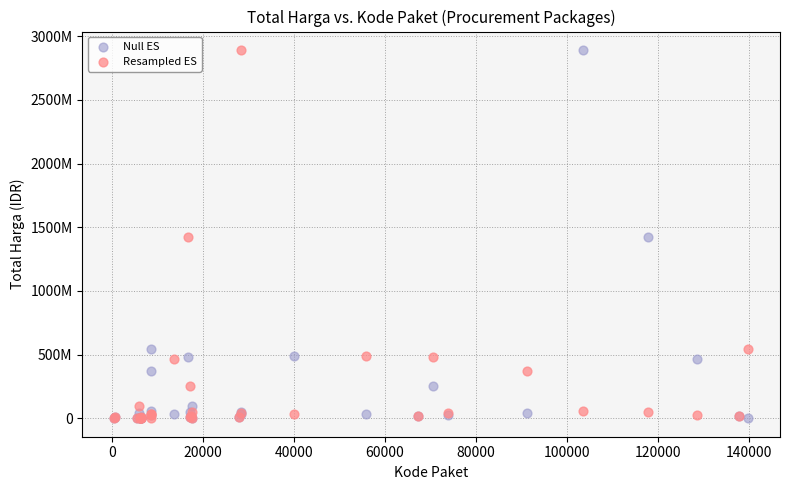

What are all the series names shown in the legend?

Null ES, Resampled ES